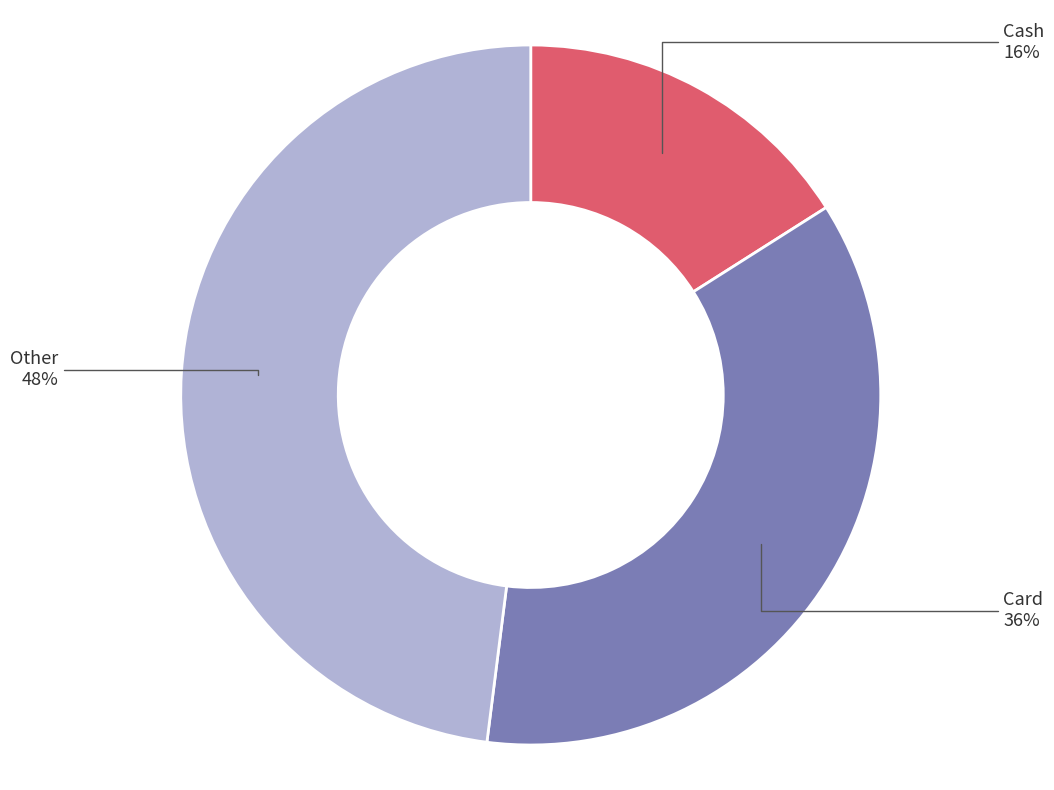

Is there any slice that represents more than half of the pie?

No